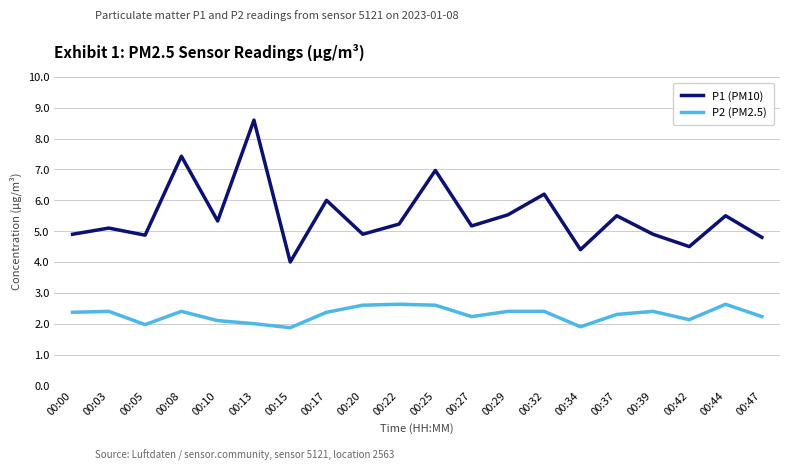

Reading right to left, extract all data points from this chart.

P1 (PM10): 00:47=4.8	00:44=5.5	00:42=4.5	00:39=4.9	00:37=5.5	00:34=4.4	00:32=6.2	00:29=5.5	00:27=5.2	00:25=7.0	00:22=5.2	00:20=4.9	00:17=6.0	00:15=4.0	00:13=8.6	00:10=5.3	00:08=7.4	00:05=4.9	00:03=5.1	00:00=4.9
P2 (PM2.5): 00:47=2.2	00:44=2.6	00:42=2.1	00:39=2.4	00:37=2.3	00:34=1.9	00:32=2.4	00:29=2.4	00:27=2.2	00:25=2.6	00:22=2.6	00:20=2.6	00:17=2.4	00:15=1.9	00:13=2.0	00:10=2.1	00:08=2.4	00:05=2.0	00:03=2.4	00:00=2.4